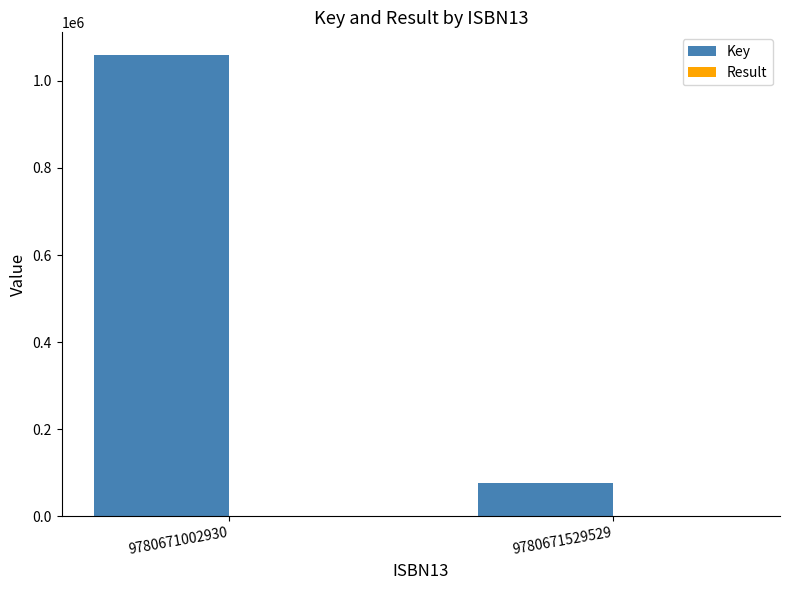

Which series has the largest total across all categories?

Key